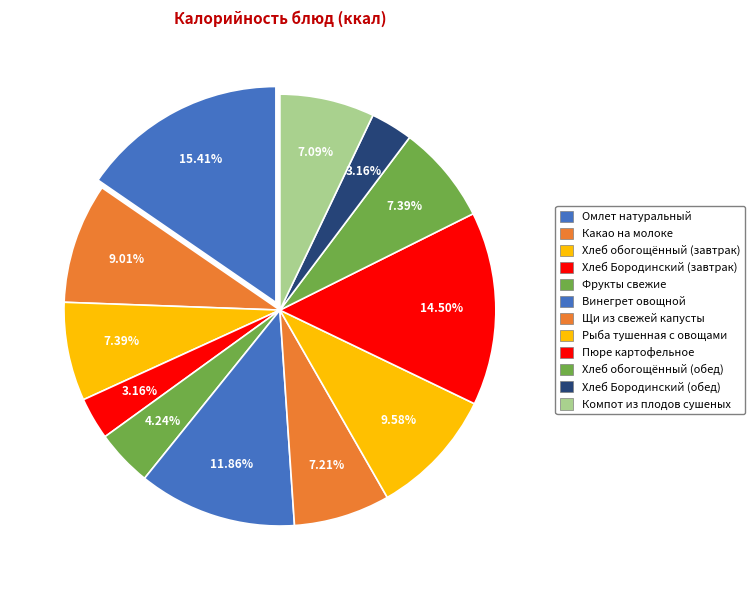

How many slices are in this pie chart?

12